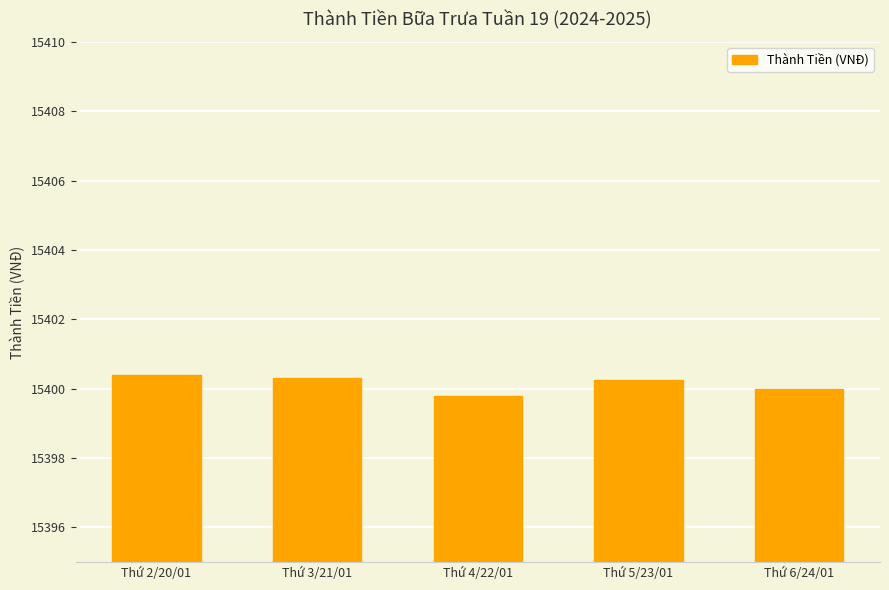

What is the difference between the maximum and second lowest values?

0.4